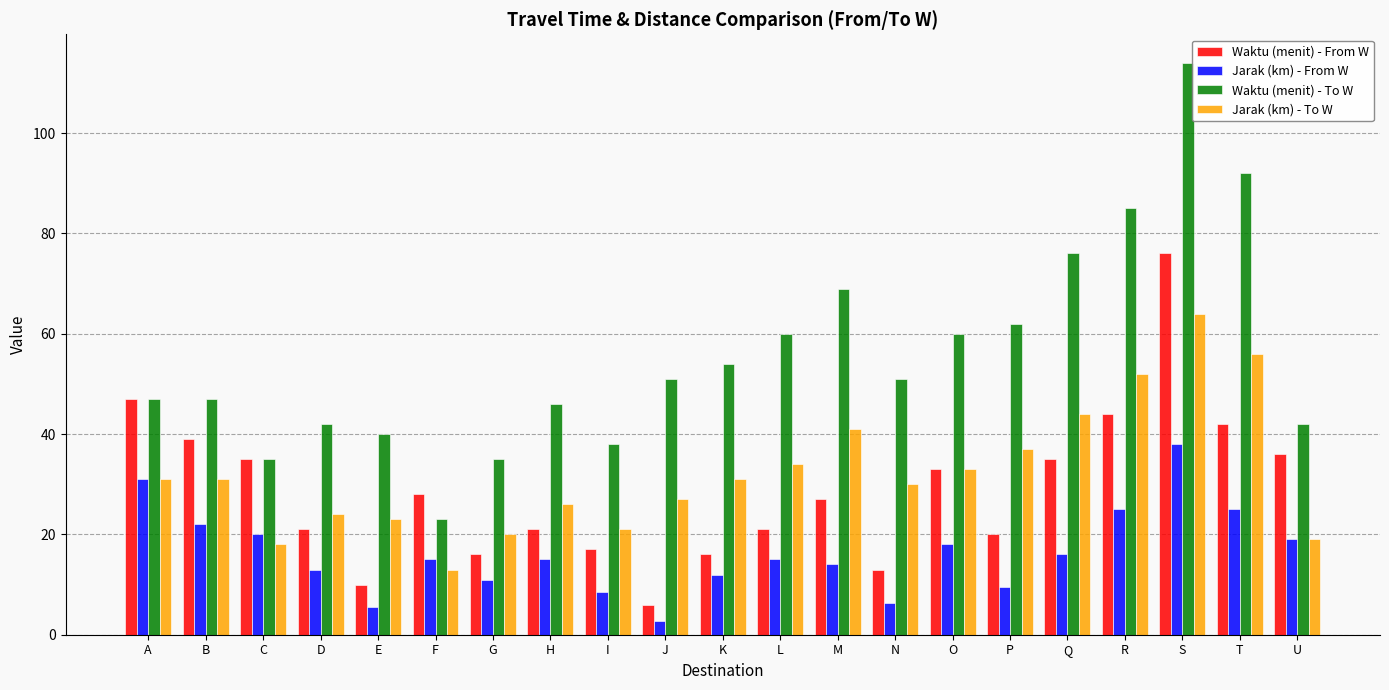

How many groups of bars are there?

21